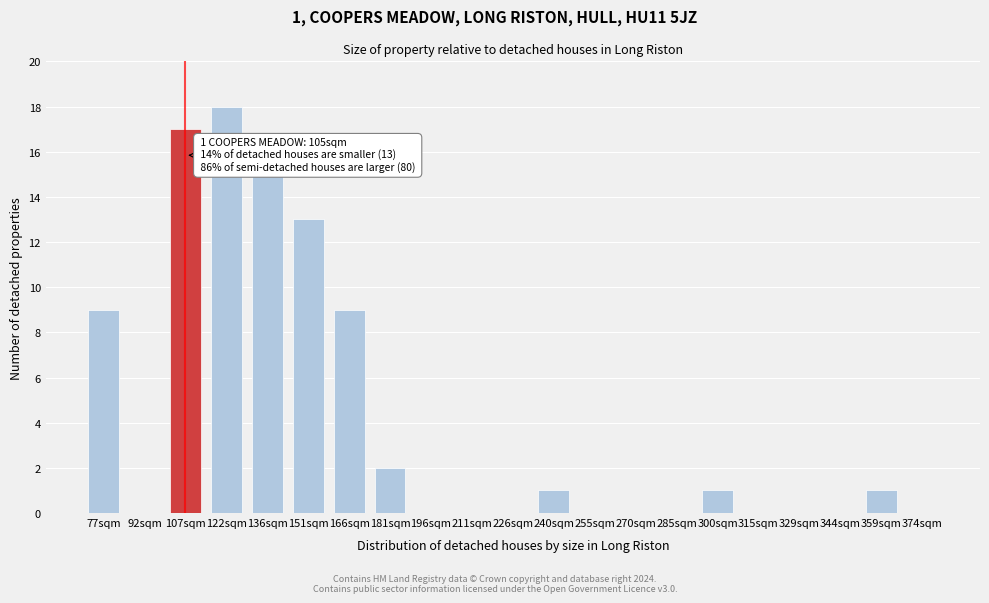

Reading right to left, what are all the values shown in this chart?

374sqm=0	359sqm=1	344sqm=0	329sqm=0	315sqm=0	300sqm=1	285sqm=0	270sqm=0	255sqm=0	240sqm=1	226sqm=0	211sqm=0	196sqm=0	181sqm=2	166sqm=9	151sqm=13	136sqm=15	122sqm=18	107sqm=17	92sqm=0	77sqm=9